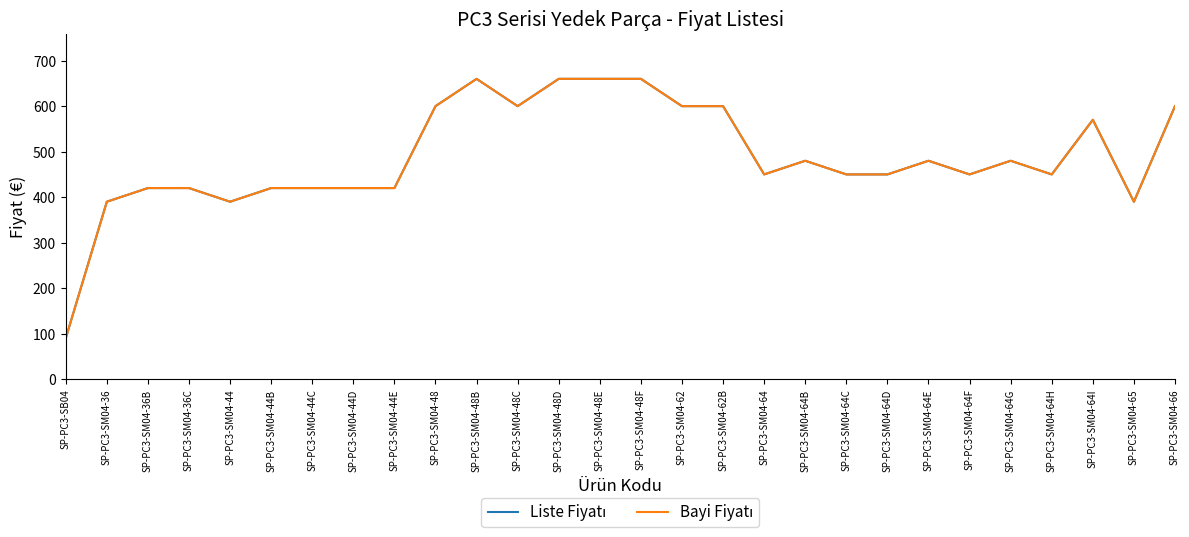

Is this an area chart (filled region under the line)?

No